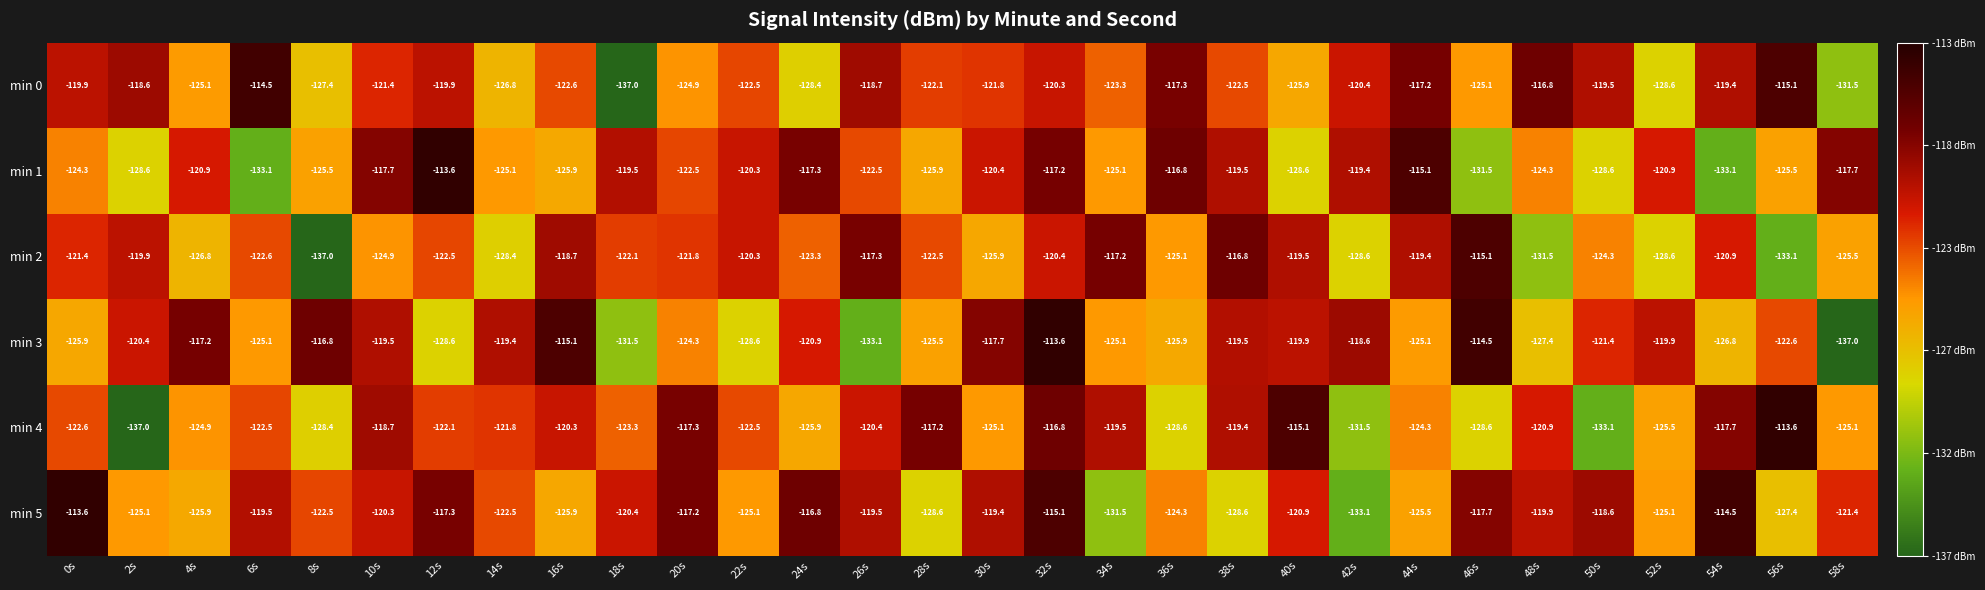

How many data points in min 3 are less than -121?

16